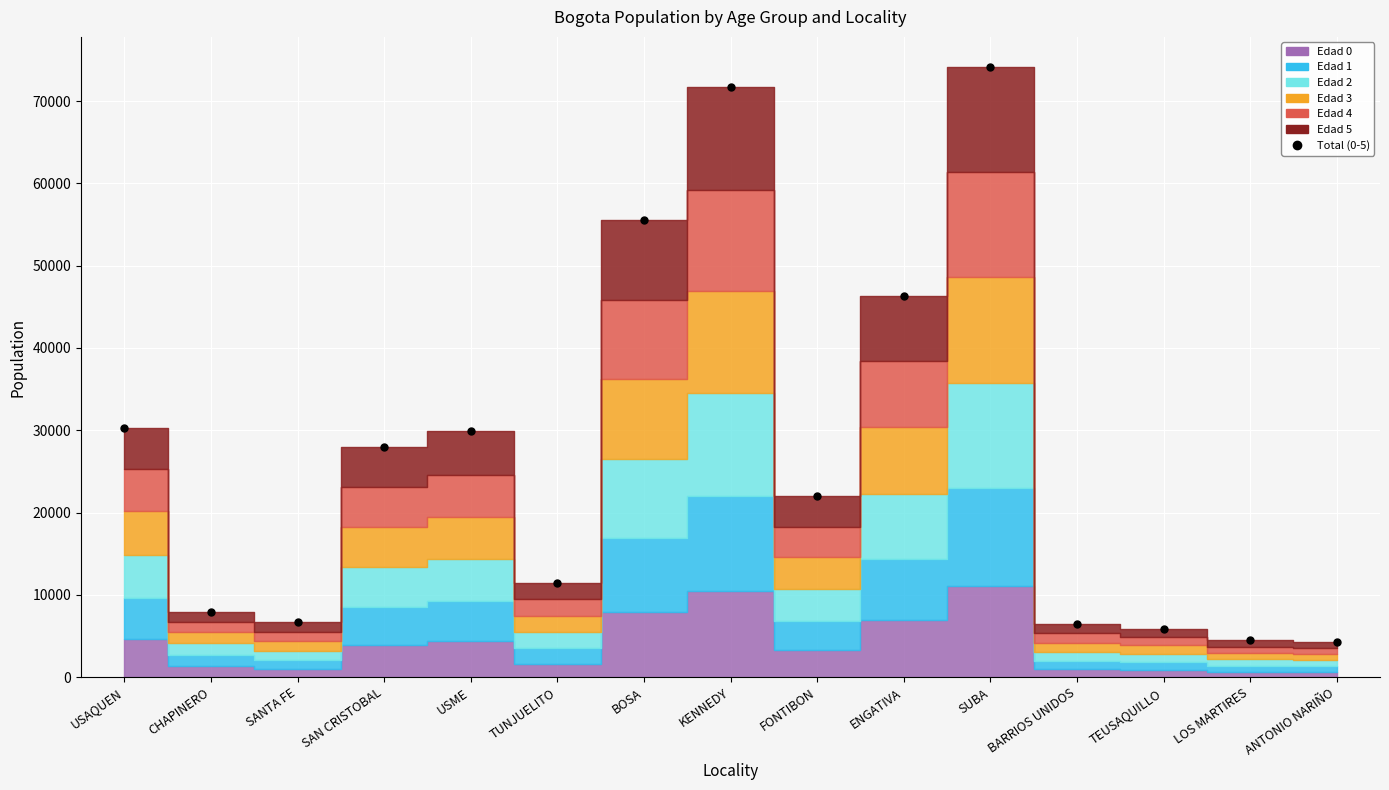

True or false: the data shows 1441 at LOS MARTIRES.

False